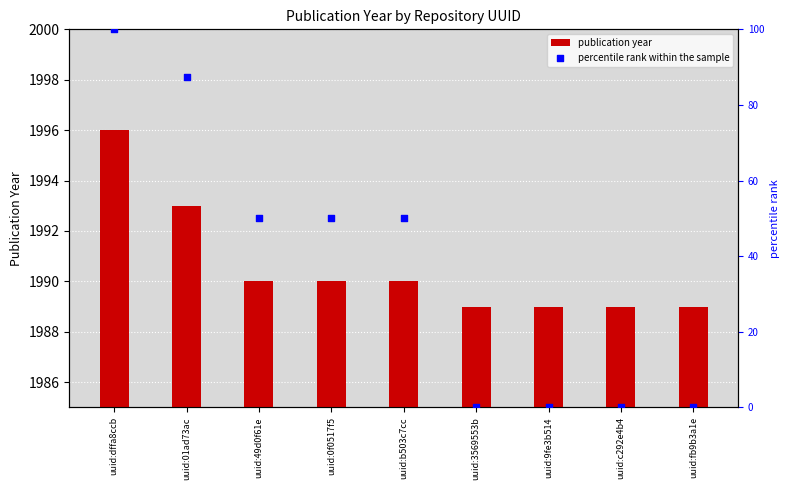

Which series has the largest Y range (max minus min)?

percentile rank within the sample